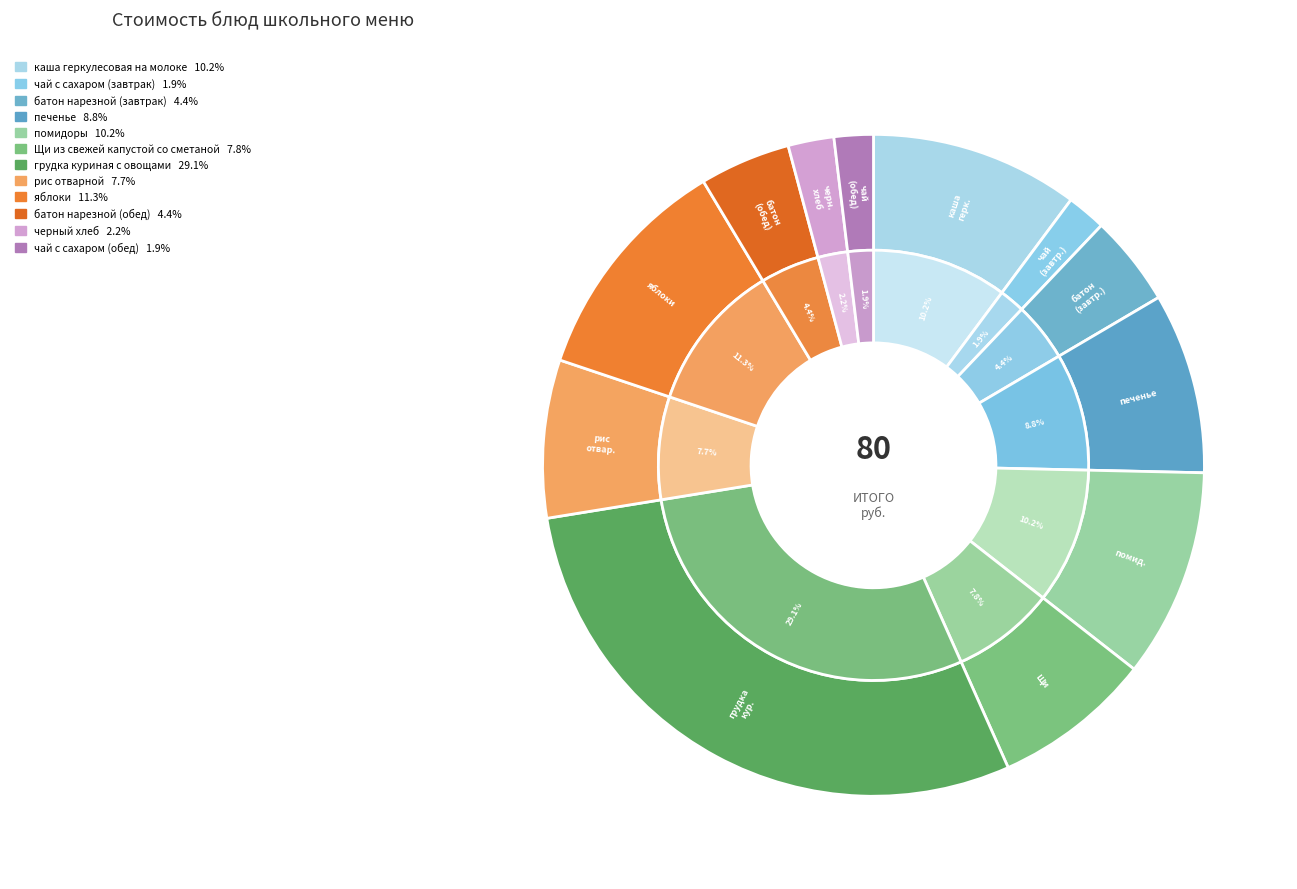

What percentage is the грудка куриная с овощами slice, to the nearest percent?

29%